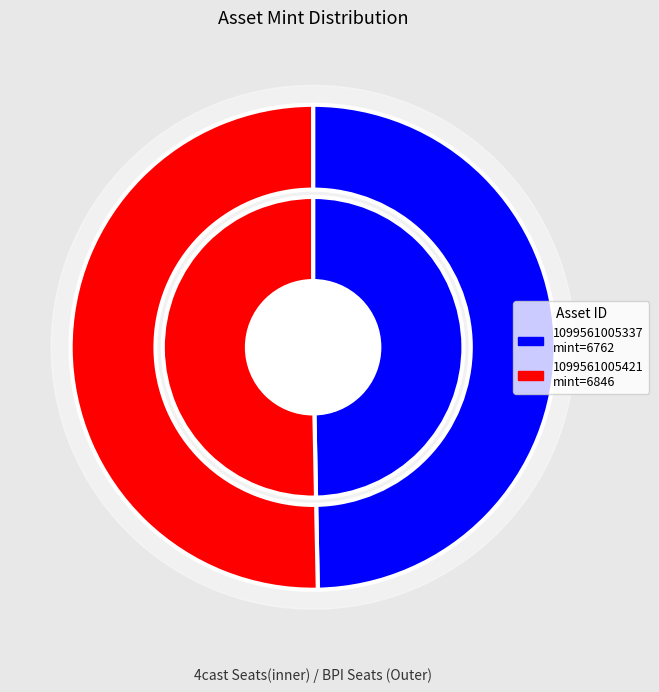

To the nearest percent, what percentage of the pie is 1099561005337?

50%